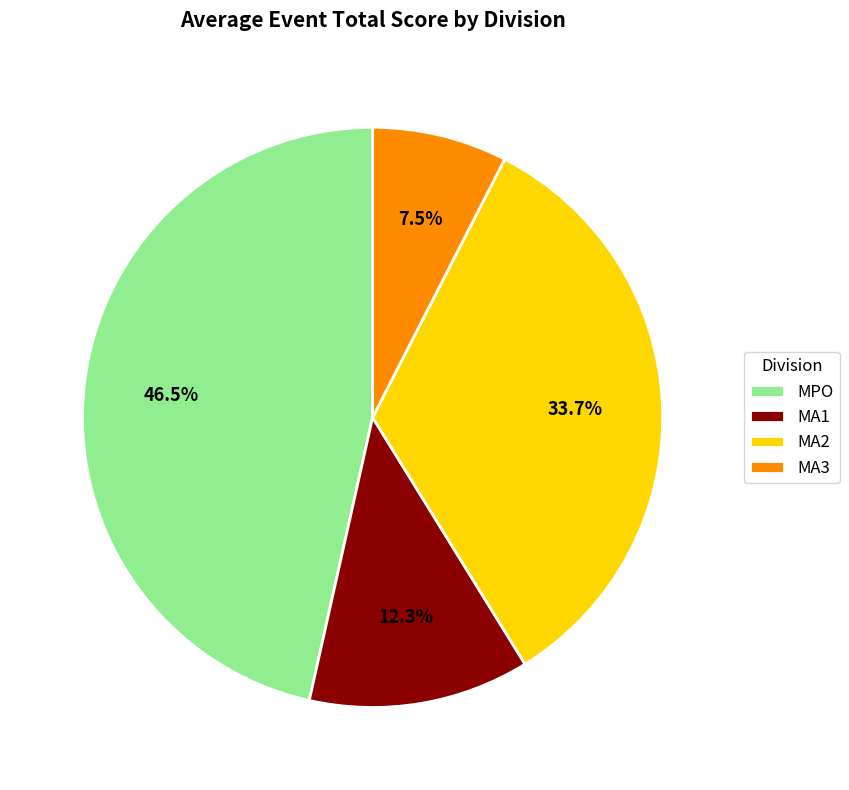

Does MA1 account for over 50% of the chart?

No